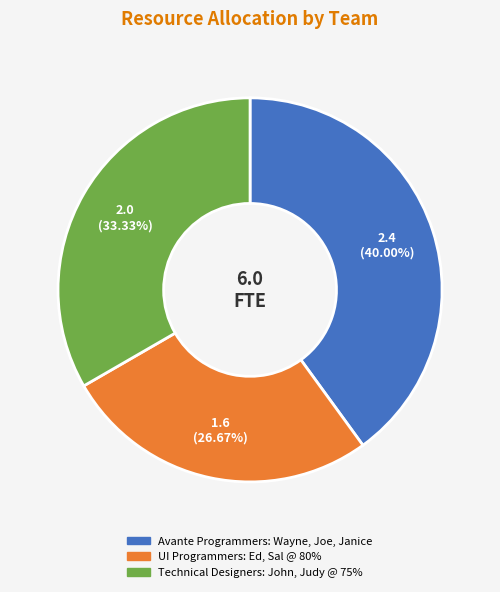

Count the number of slices in the pie.

3